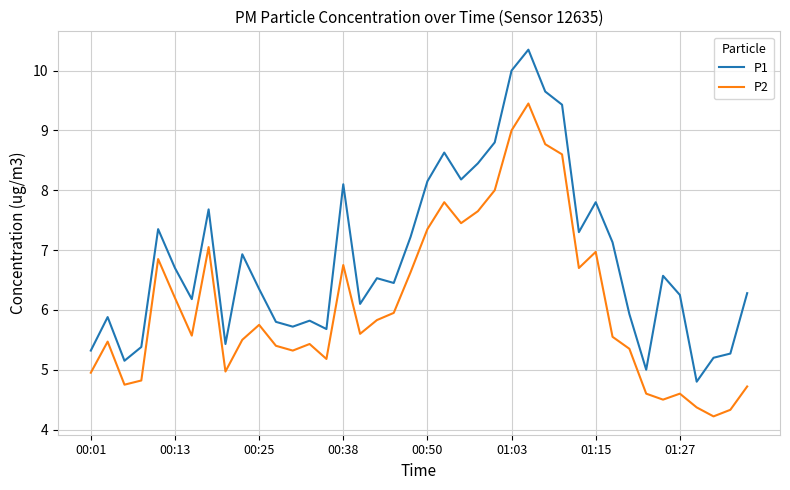

Which series has the largest total across all categories?

P1